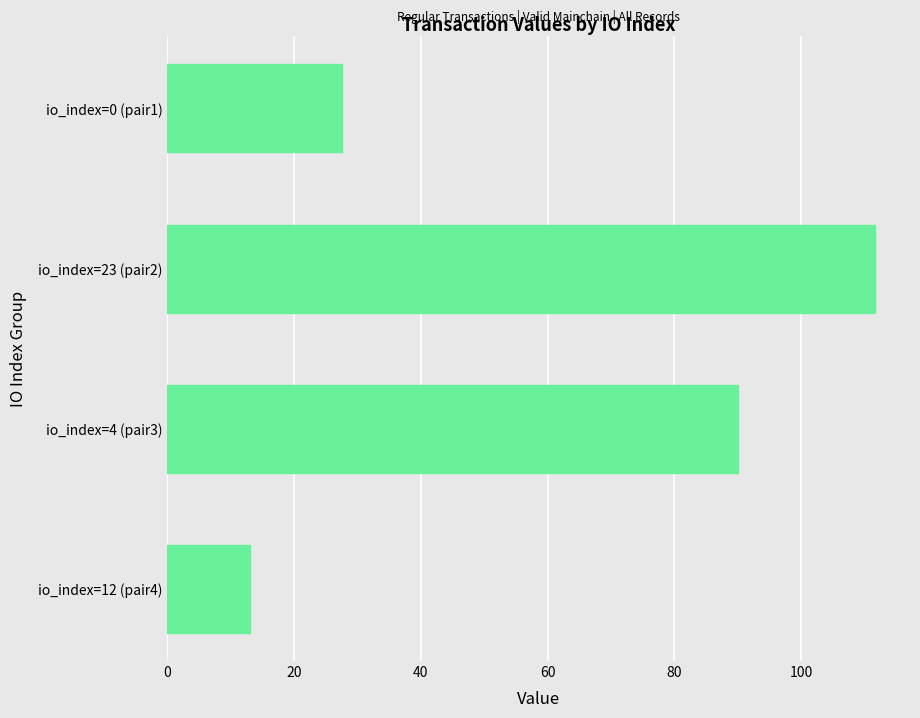

The value at io_index=0 (pair1) is 46.1. True or false?

False